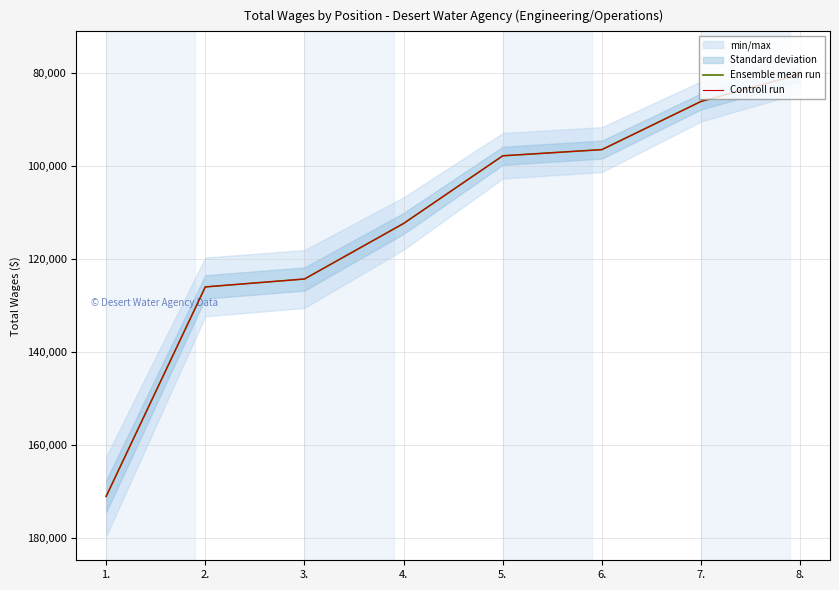

True or false: Ensemble mean run and Controll run intersect in this chart.

False